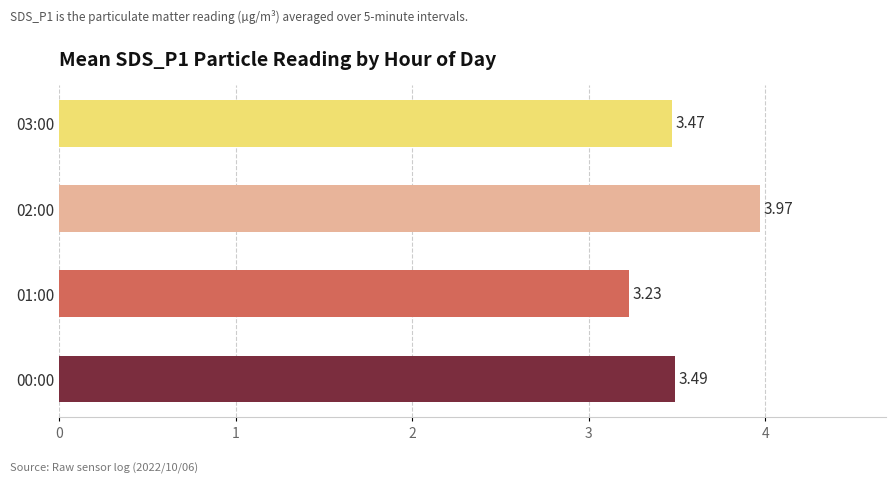

What is the change in value from 00:00 to 01:00?

-0.3